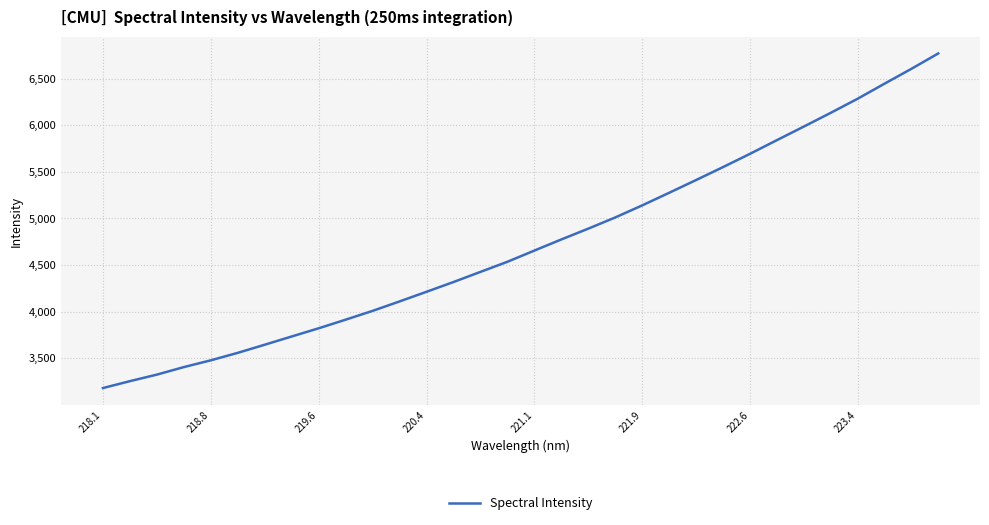

What is the maximum value shown in the chart?

6769.0